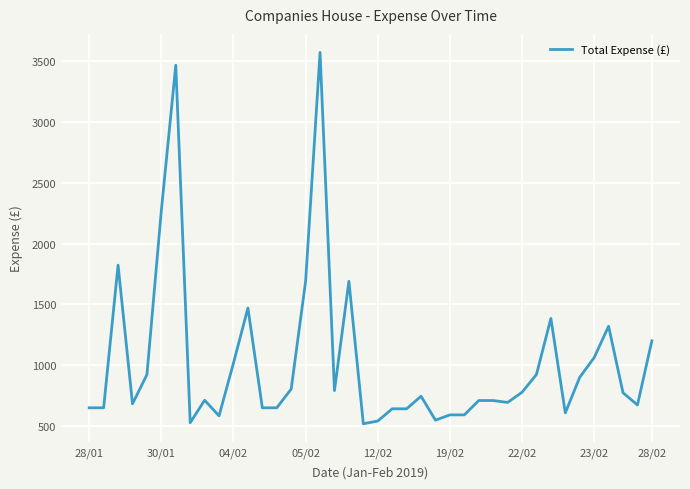

What is the maximum value shown in the chart?

3573.0